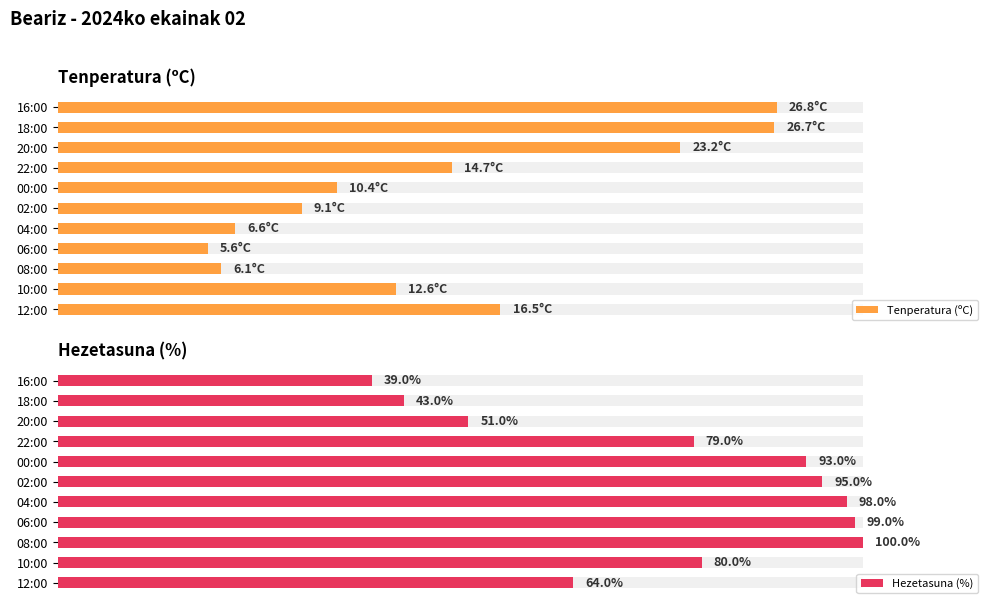

True or false: Hezetasuna (%) has a value of 42.2 at 04:00.

False